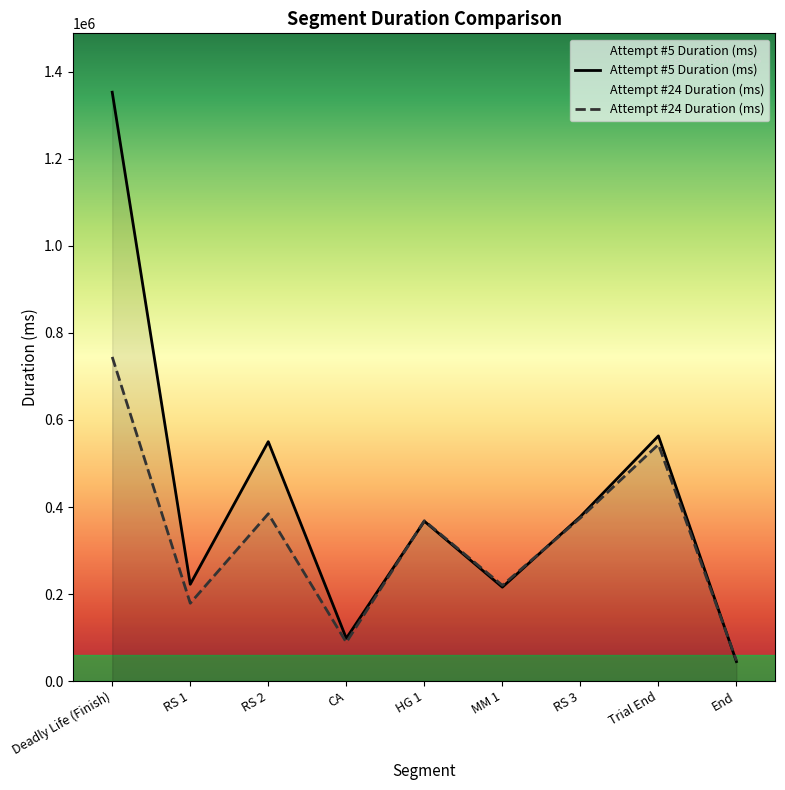

What is the total value across all series at Trial End?

1107149